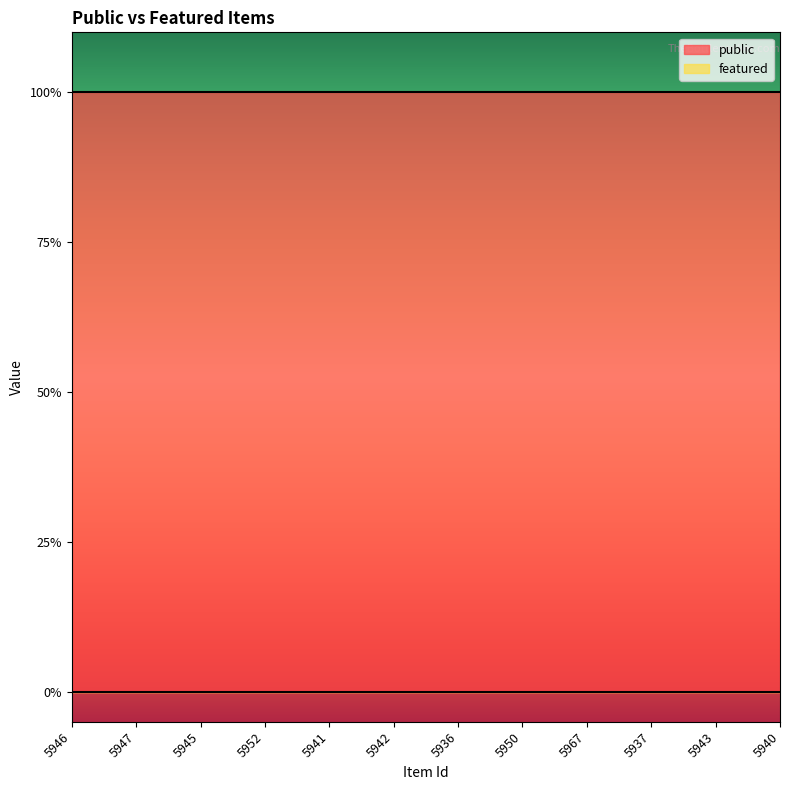

List the labels in order of featured value, largest first.

5946, 5947, 5945, 5952, 5941, 5942, 5936, 5950, 5967, 5937, 5943, 5940